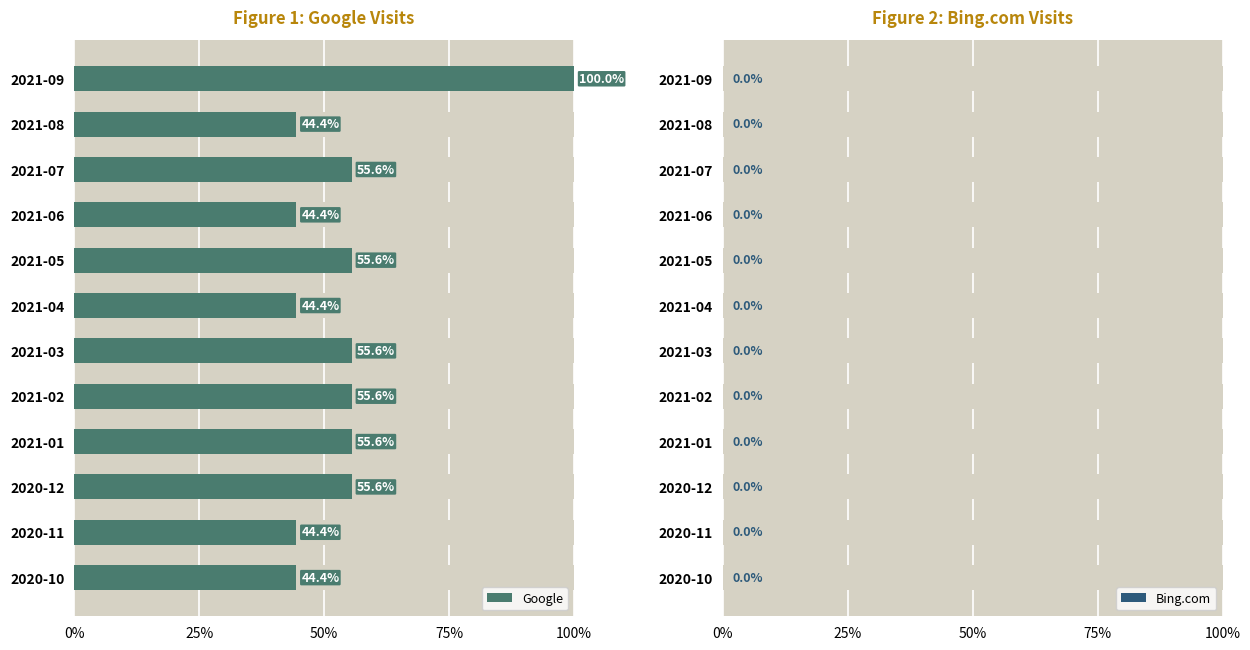

How many bars are there in total?

24